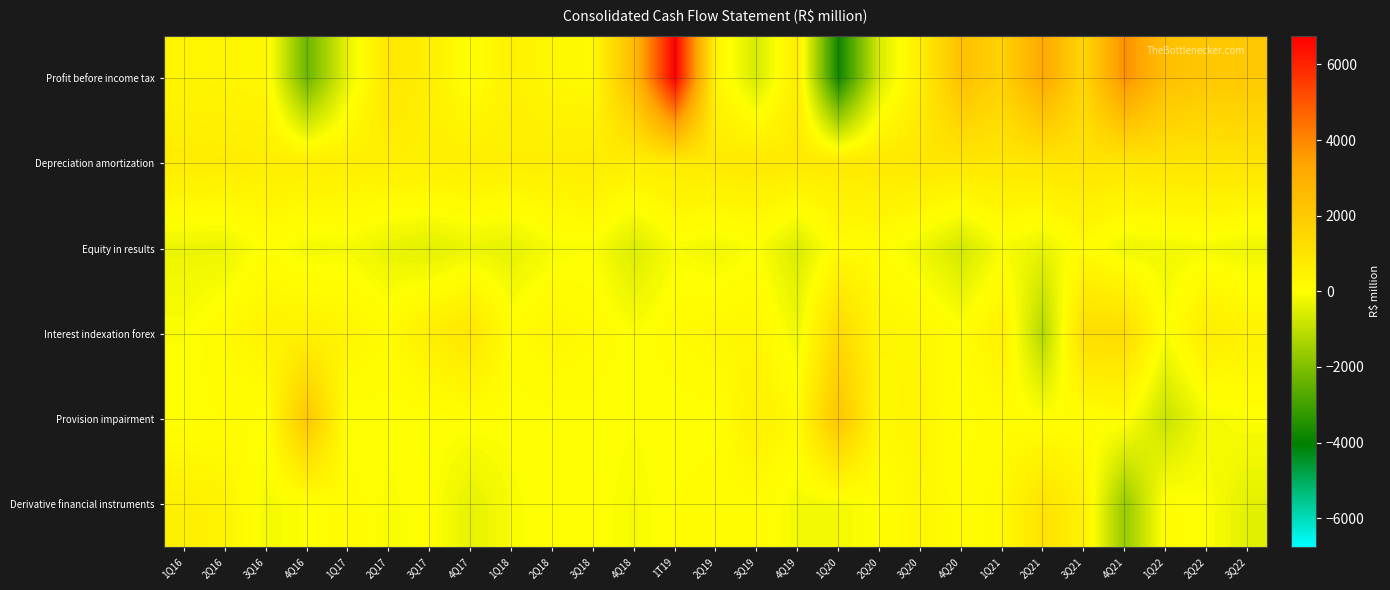

List the series in order of their peak value, highest first.

Profit before income tax, Provision impairment, Interest indexation forex, Derivative financial instruments, Depreciation amortization, Equity in results